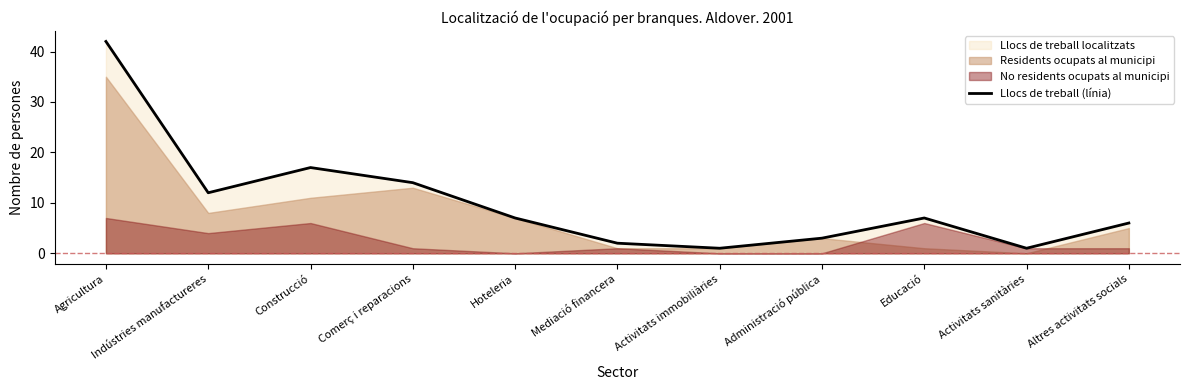

Rank the categories by value from highest to lowest.

Agricultura, Construcció, Comerç i reparacions, Indústries manufactureres, Hoteleria, Educació, Altres activitats socials, Administració pública, Mediació financera, Activitats immobiliàries, Activitats sanitàries